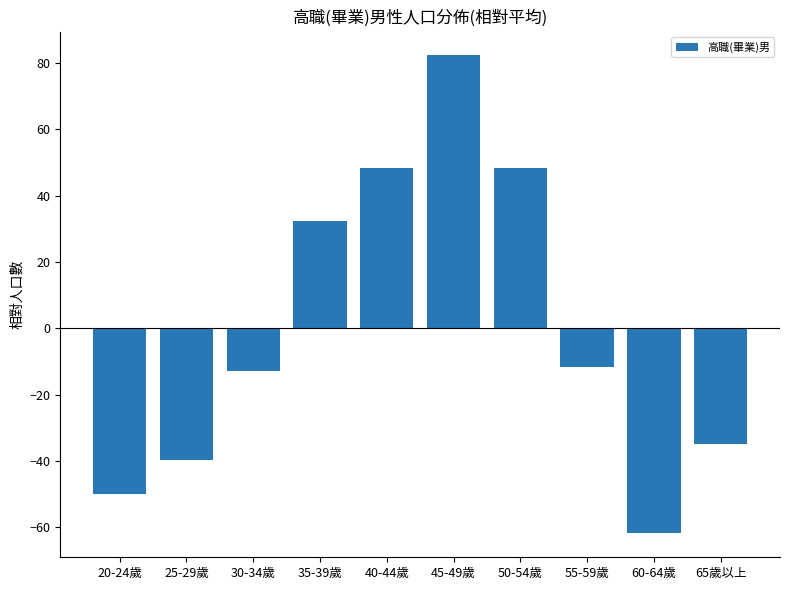

What is the label of the 1st bar from the right?

65歲以上